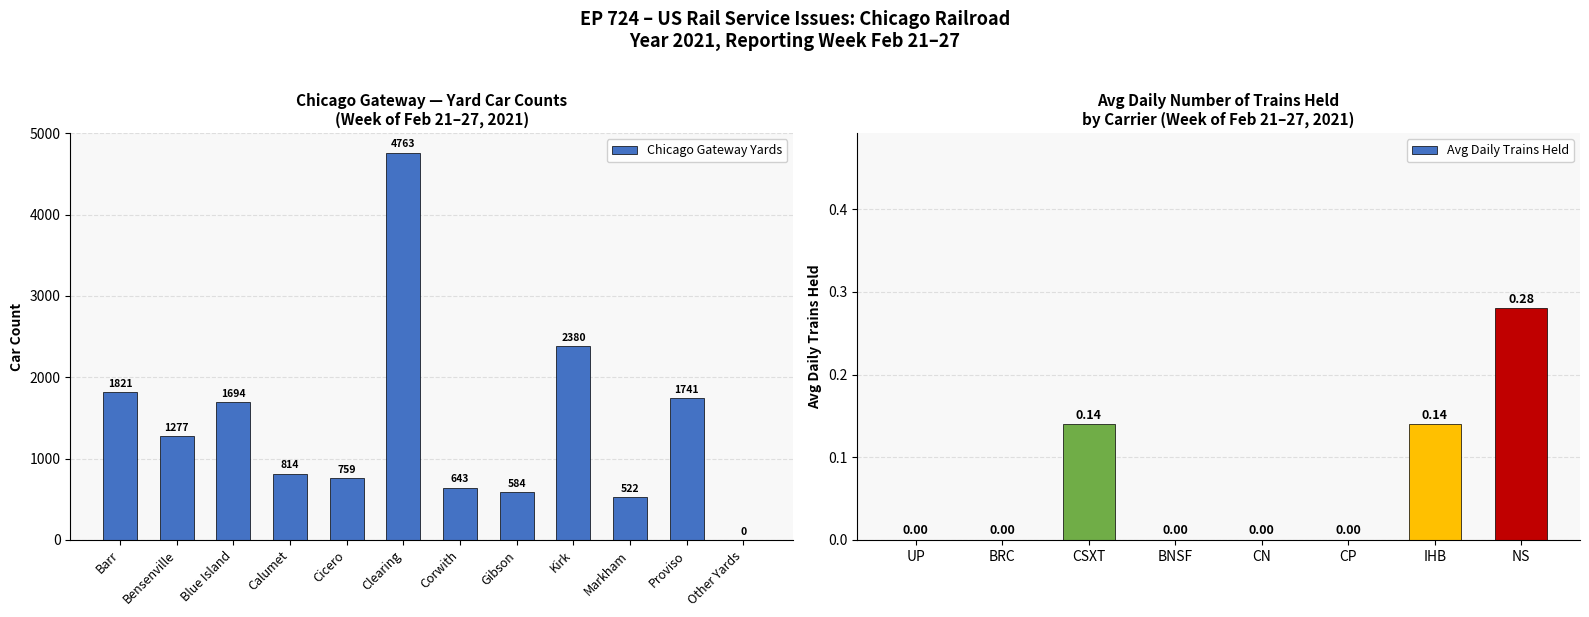

What is the approximate value at Corwith, to the nearest 100?

600